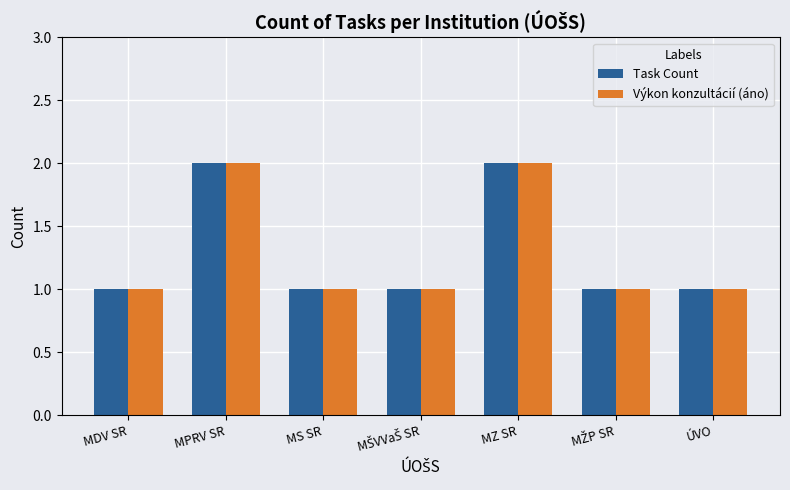

Reading left to right, list all the values displayed in this chart.

Task Count: 1	2	1	1	2	1	1
Výkon konzultácií (áno): 1	2	1	1	2	1	1